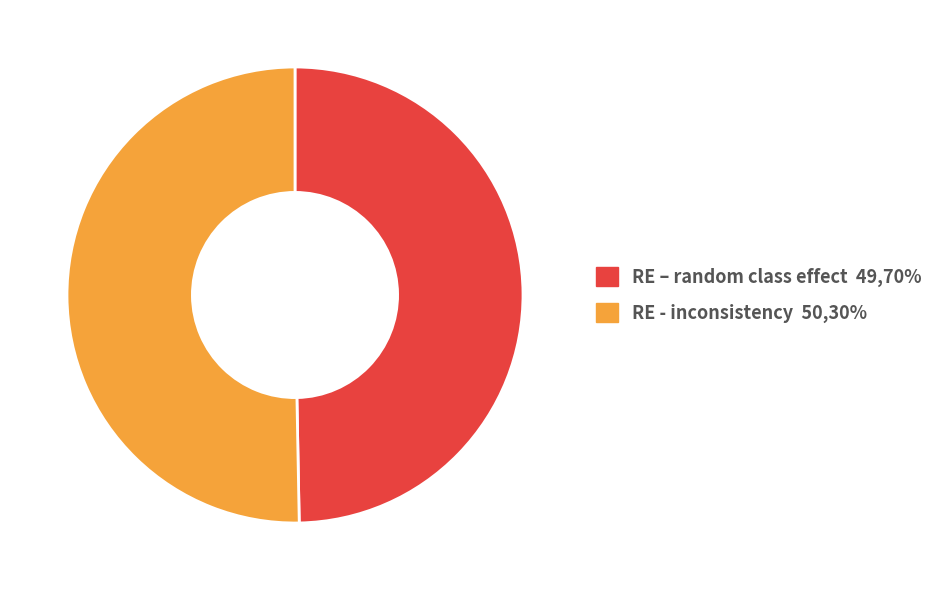

Which slice is the smallest?

RE – random class effect